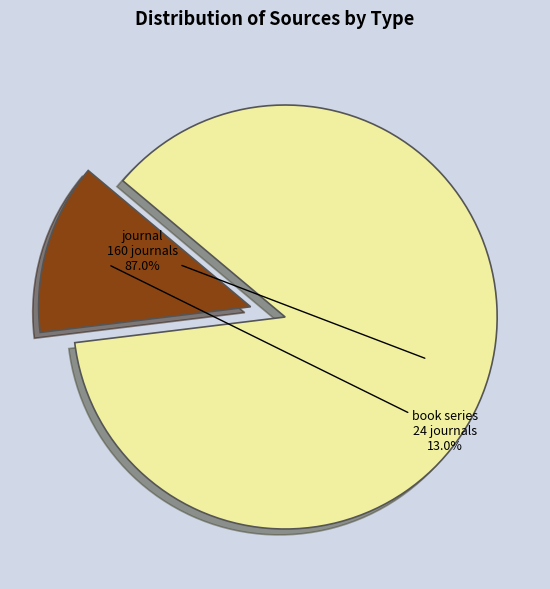

To the nearest percent, what portion does journal represent?

87%